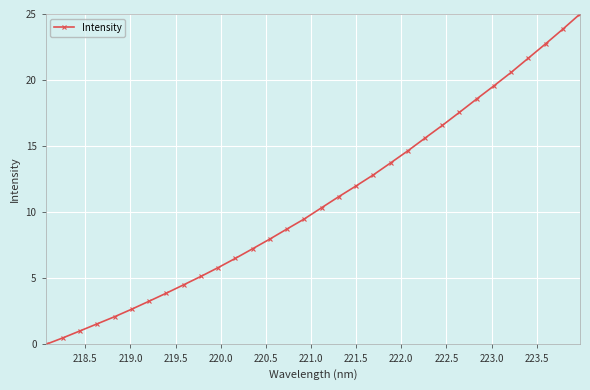

Reading right to left, transcribe all the data shown in this chart.

25.0	23.9	22.7	21.7	20.6	19.6	18.6	17.6	16.6	15.6	14.6	13.7	12.8	12.0	11.2	10.3	9.5	8.7	8.0	7.2	6.5	5.8	5.2	4.5	3.9	3.3	2.7	2.1	1.6	1.0	0.5	0.0